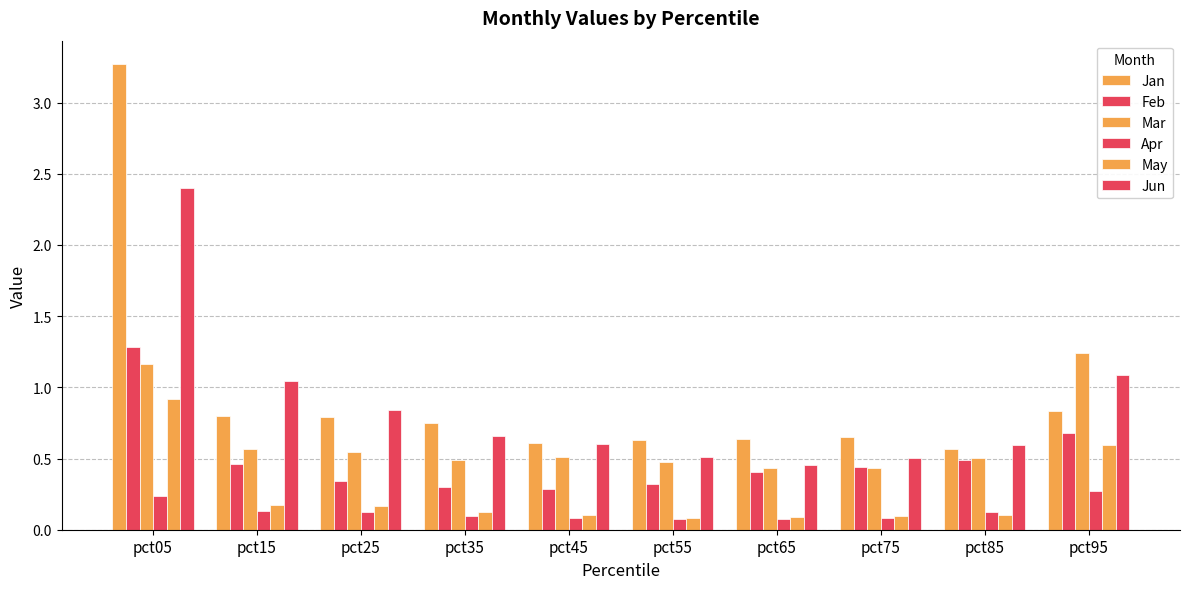

Count the number of data series in this chart.

6